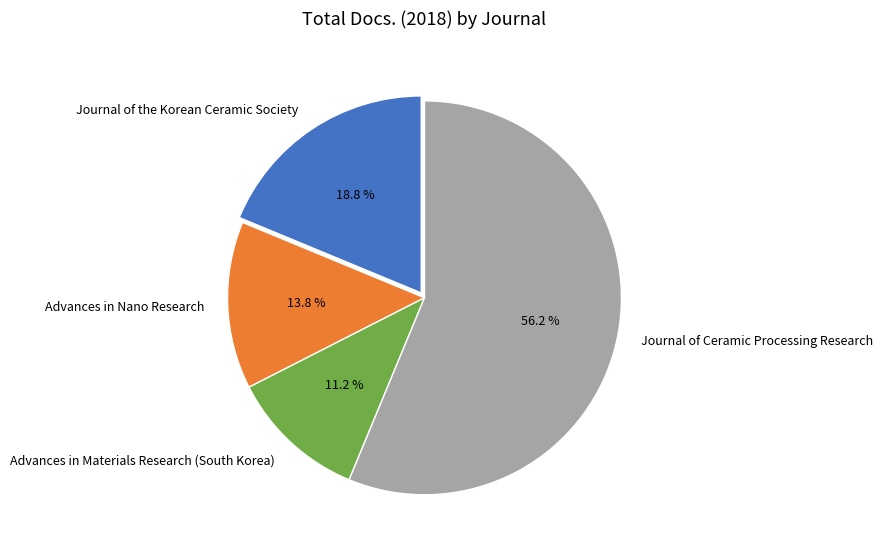

Is there any slice that represents more than half of the pie?

Yes